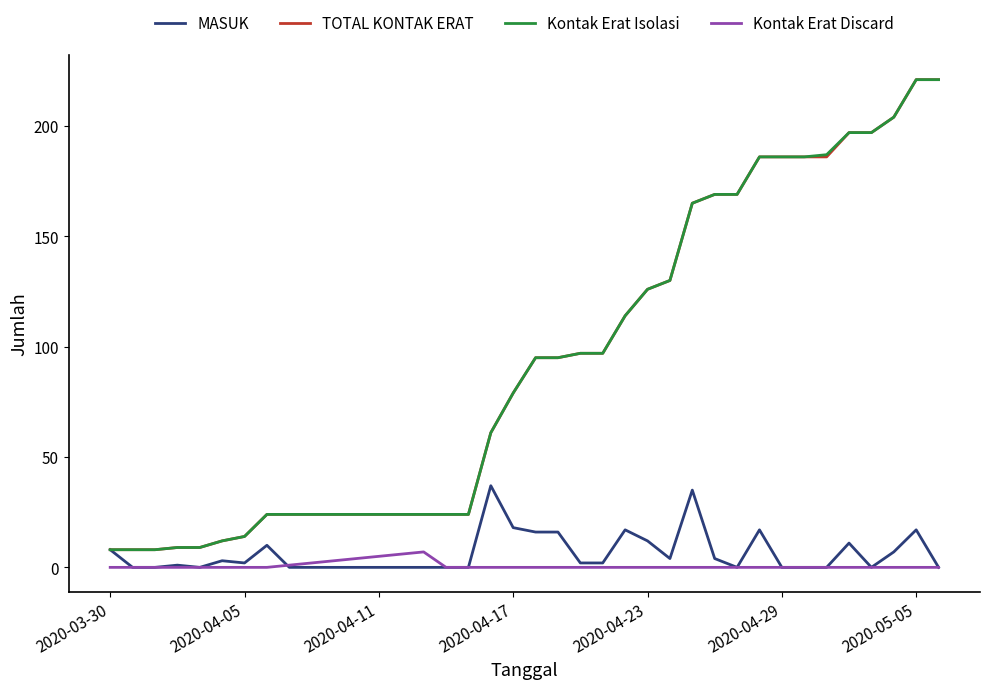

What is the maximum value for MASUK?

37